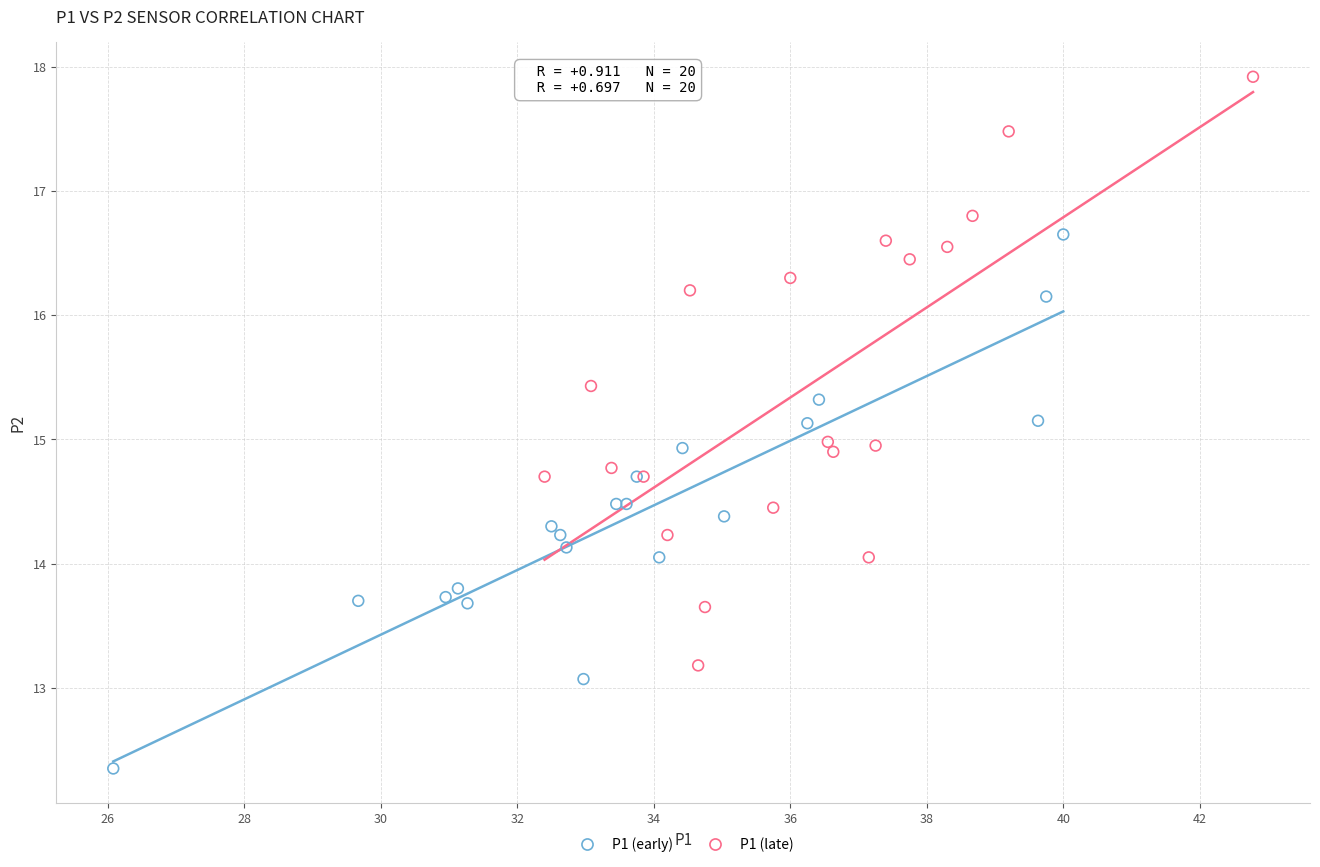

Which series reaches the maximum Y coordinate?

P1 (late)